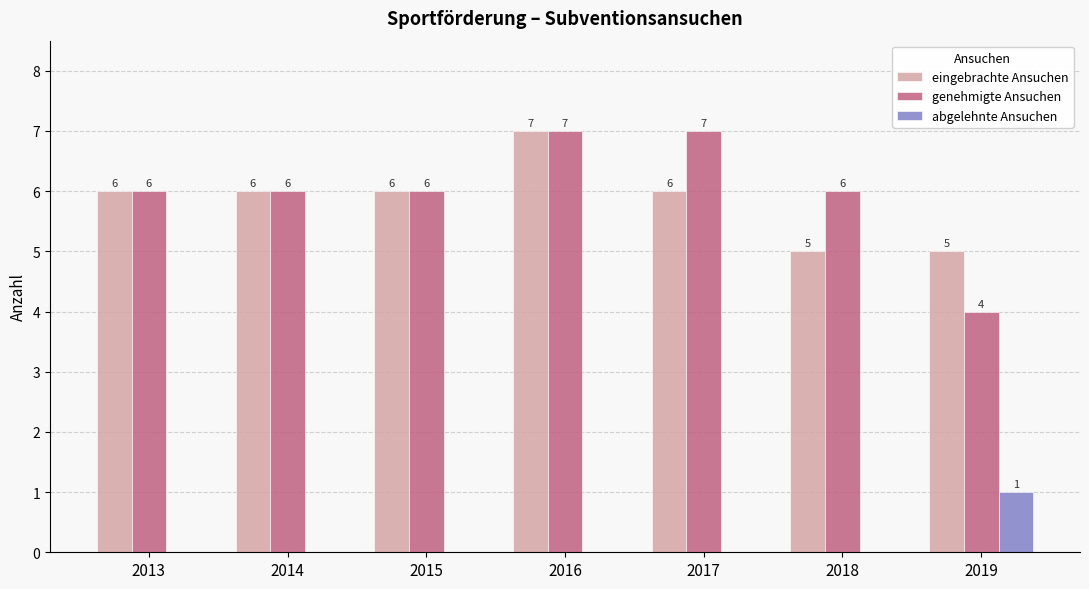

Reading right to left, what are all the values shown in this chart?

eingebrachte Ansuchen: 5	5	6	7	6	6	6
genehmigte Ansuchen: 4	6	7	7	6	6	6
abgelehnte Ansuchen: 1	0	0	0	0	0	0